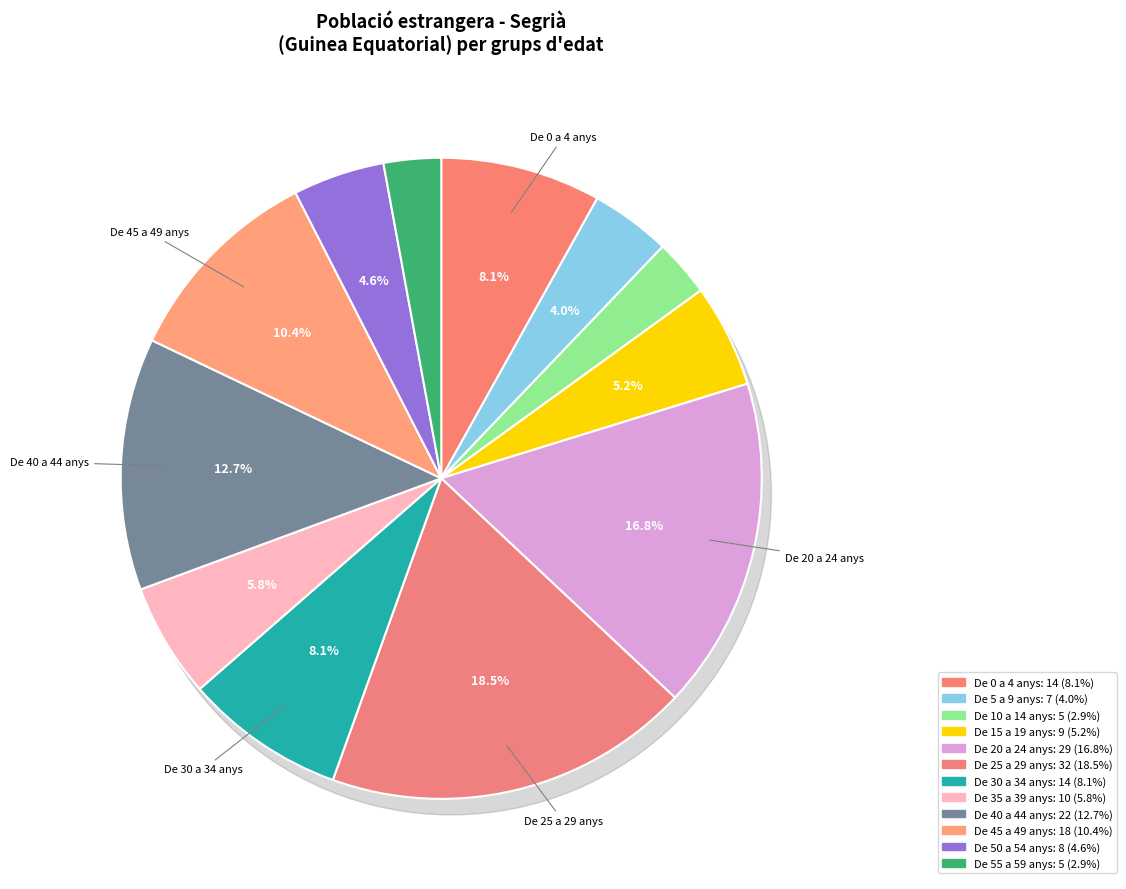

Approximately how many times larger is the value at De 10 a 14 anys compared to De 45 a 49 anys?

0.3